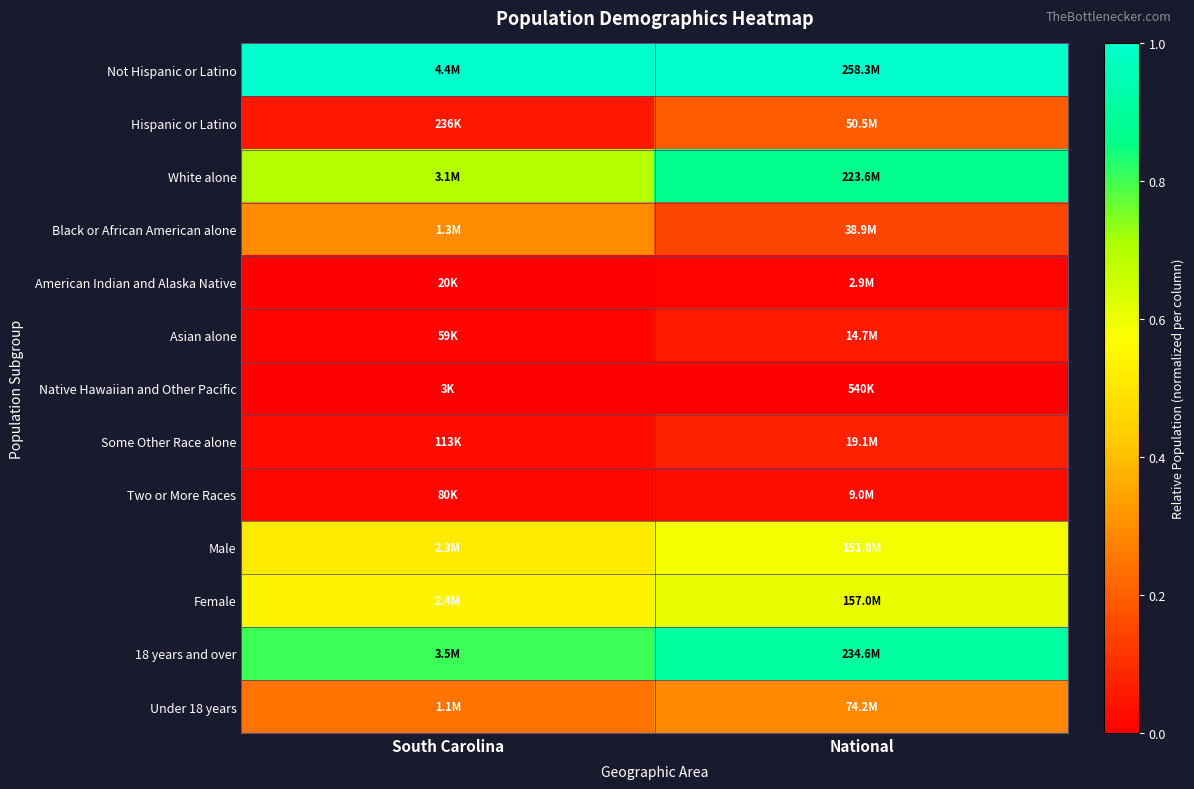

Which has a higher value, National or South Carolina?

National